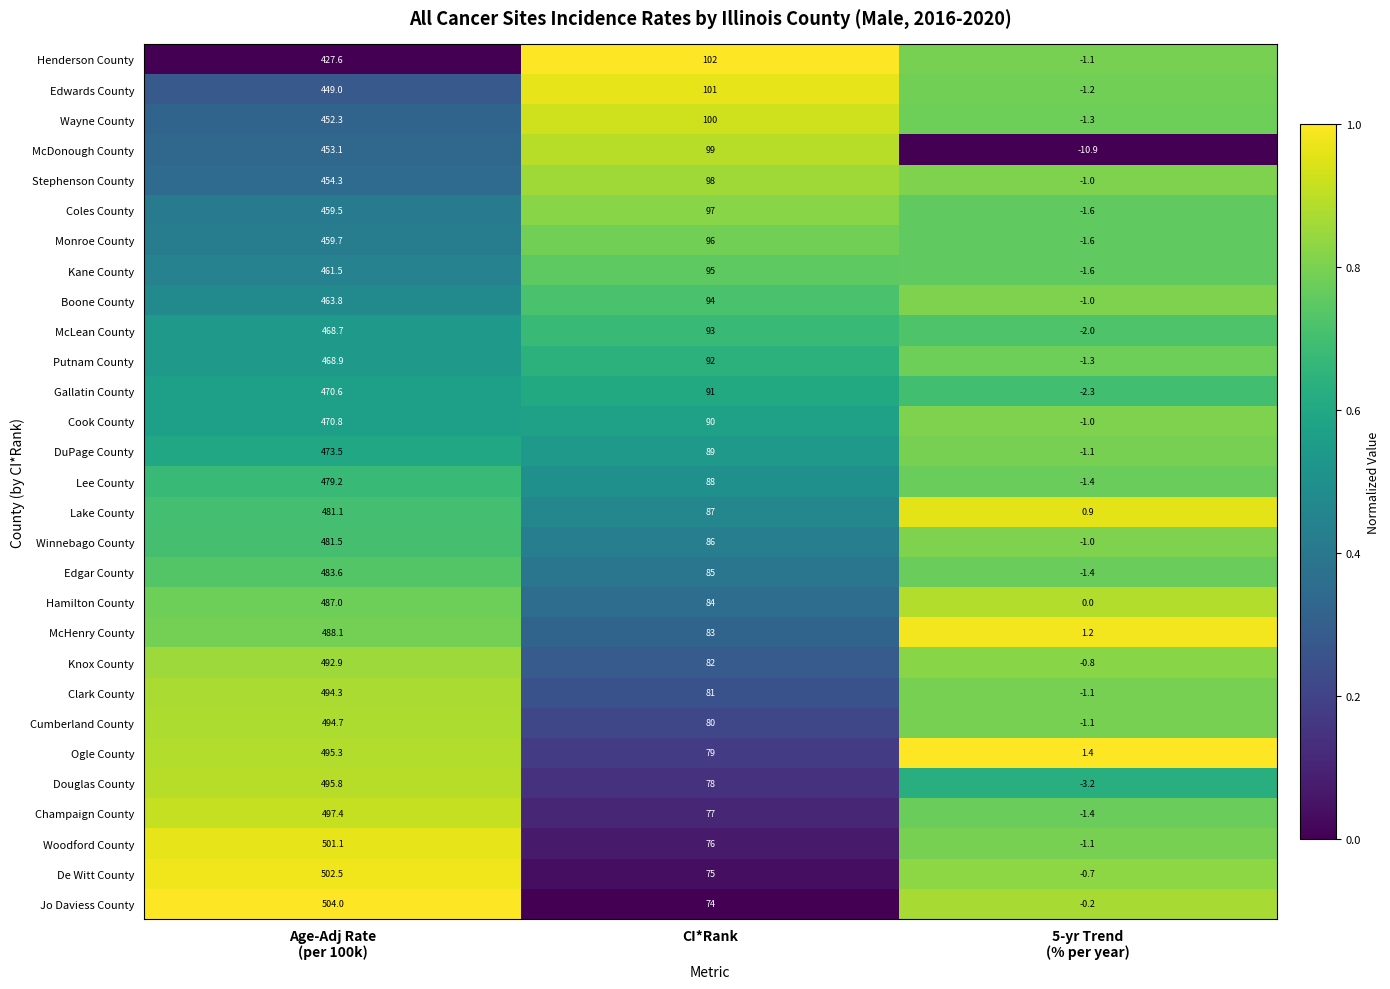

Rank the series by their maximum value, from lowest to highest.

Henderson County, Edwards County, Wayne County, McDonough County, Stephenson County, Coles County, Monroe County, Kane County, Boone County, McLean County, Putnam County, Gallatin County, Cook County, DuPage County, Lee County, Lake County, Winnebago County, Edgar County, Hamilton County, McHenry County, Knox County, Clark County, Cumberland County, Ogle County, Douglas County, Champaign County, Woodford County, De Witt County, Jo Daviess County